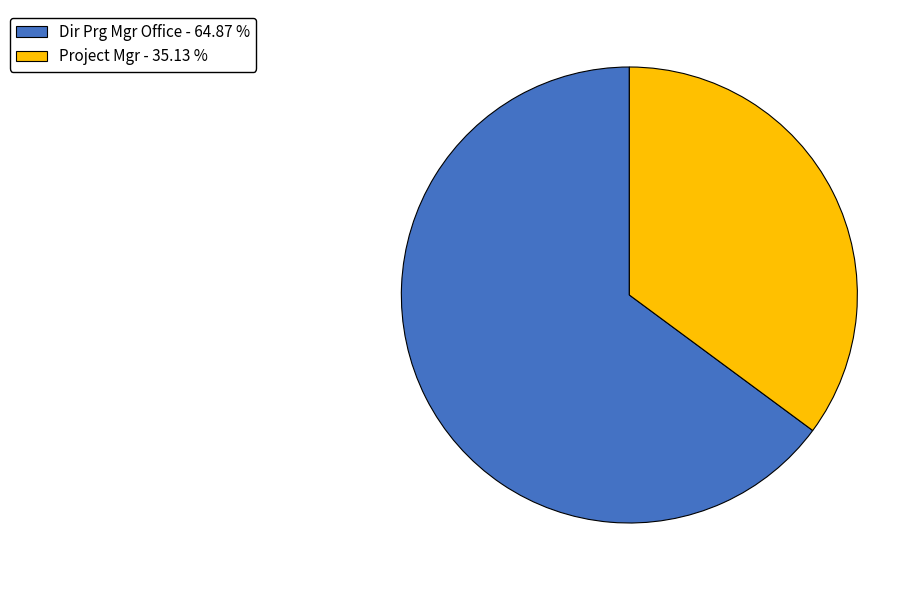

Does Project Mgr - 35.13 % represent more than half of the total?

No